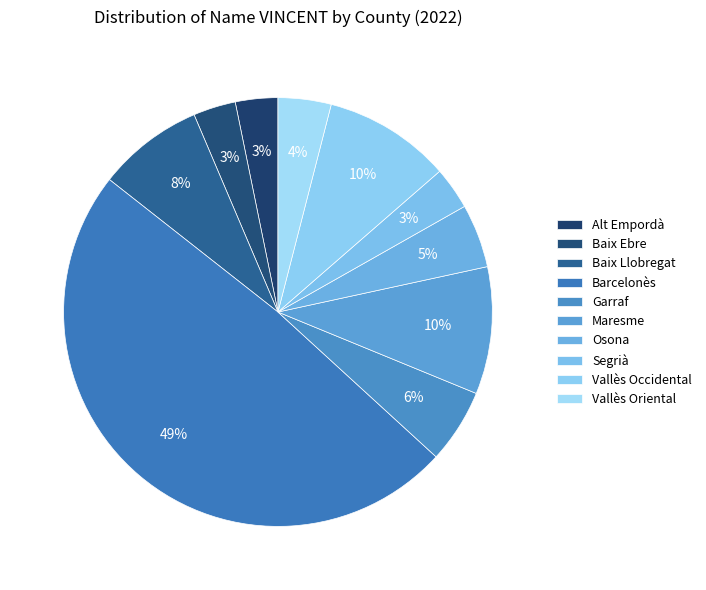

Is it true that Garraf is 6% of the pie?

True